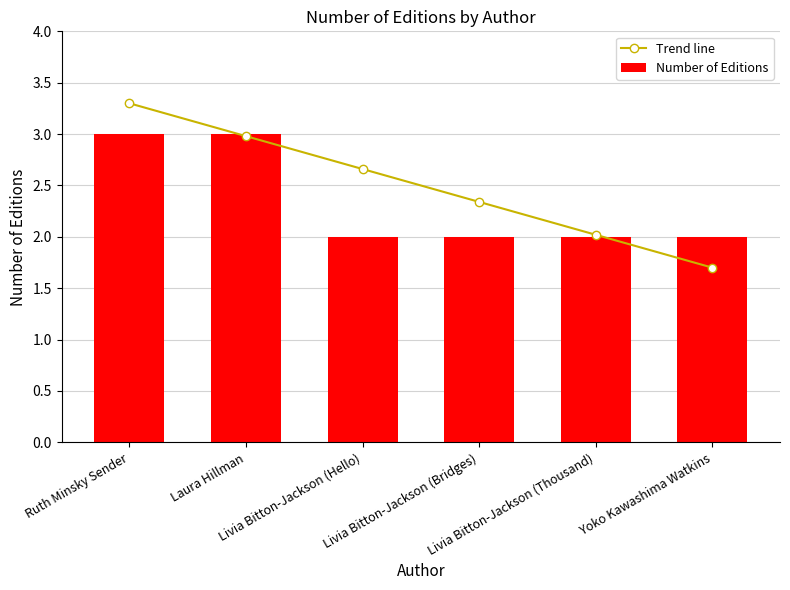

Which series has the largest range (max minus min)?

Trend line